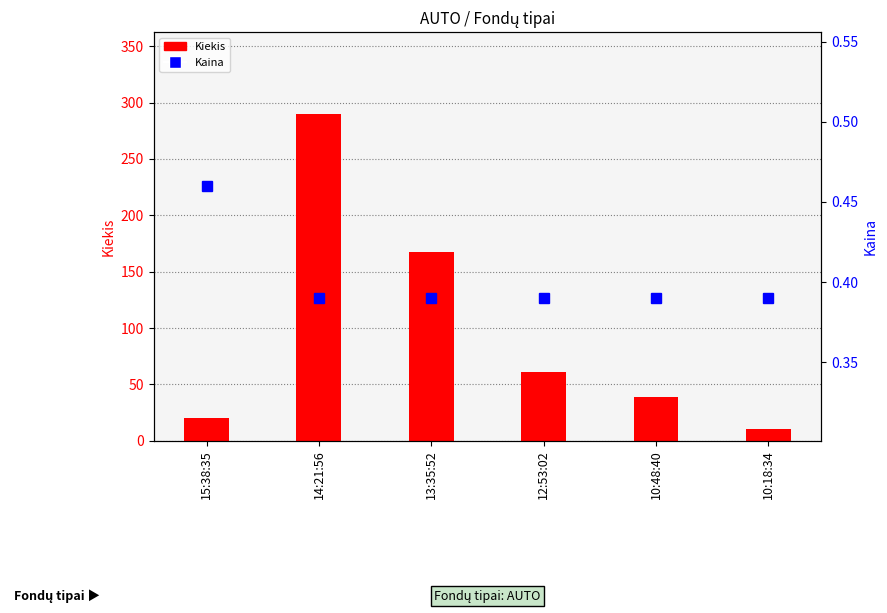

What is the value of the Kiekis bar at the 5th from the left?

39.0